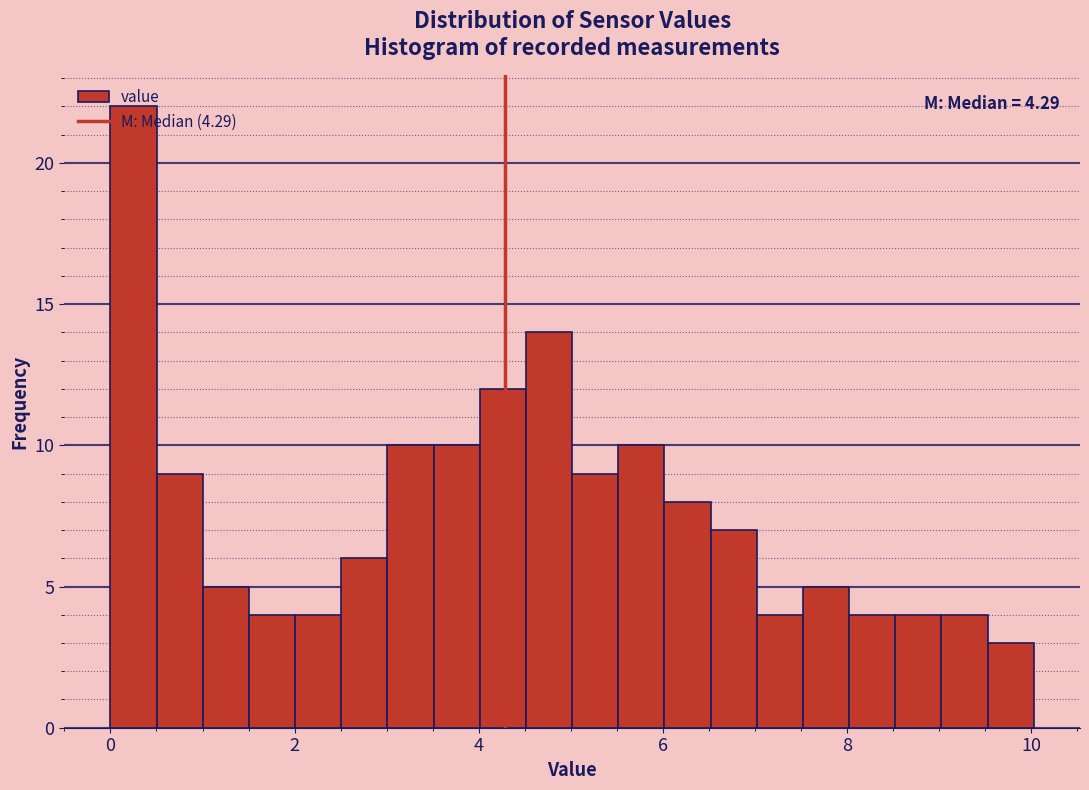

Read against the x-axis, roughly where is the centre of the tallest bar?

0.2